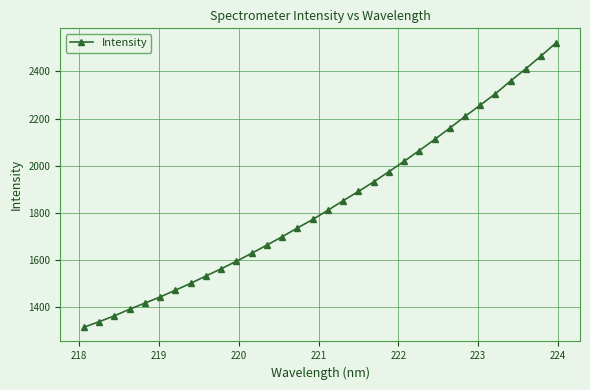

What is the difference between the maximum and minimum values?

1209.3